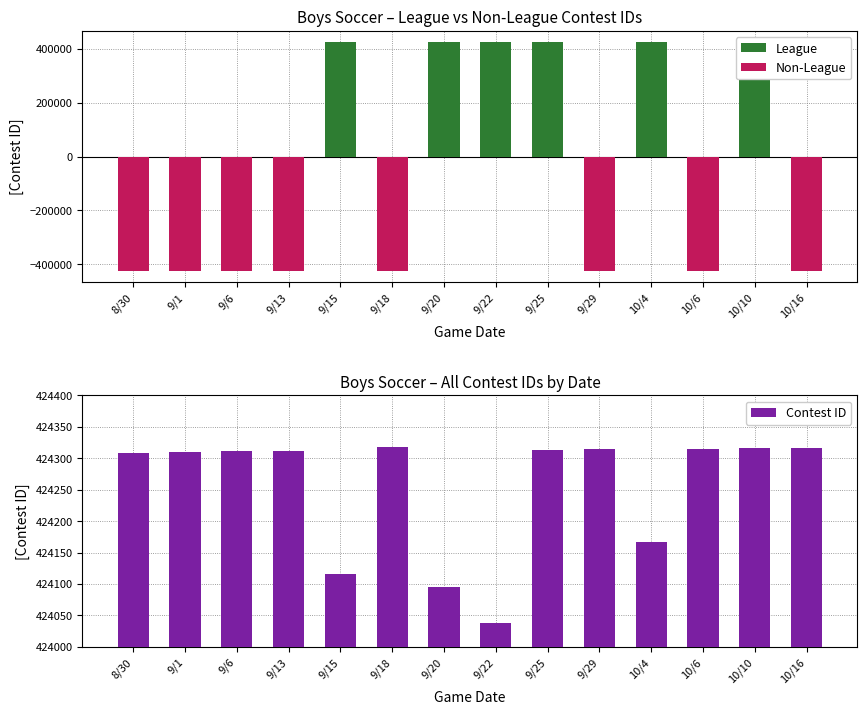

Which category has the highest value in the Contest ID series?

9/18